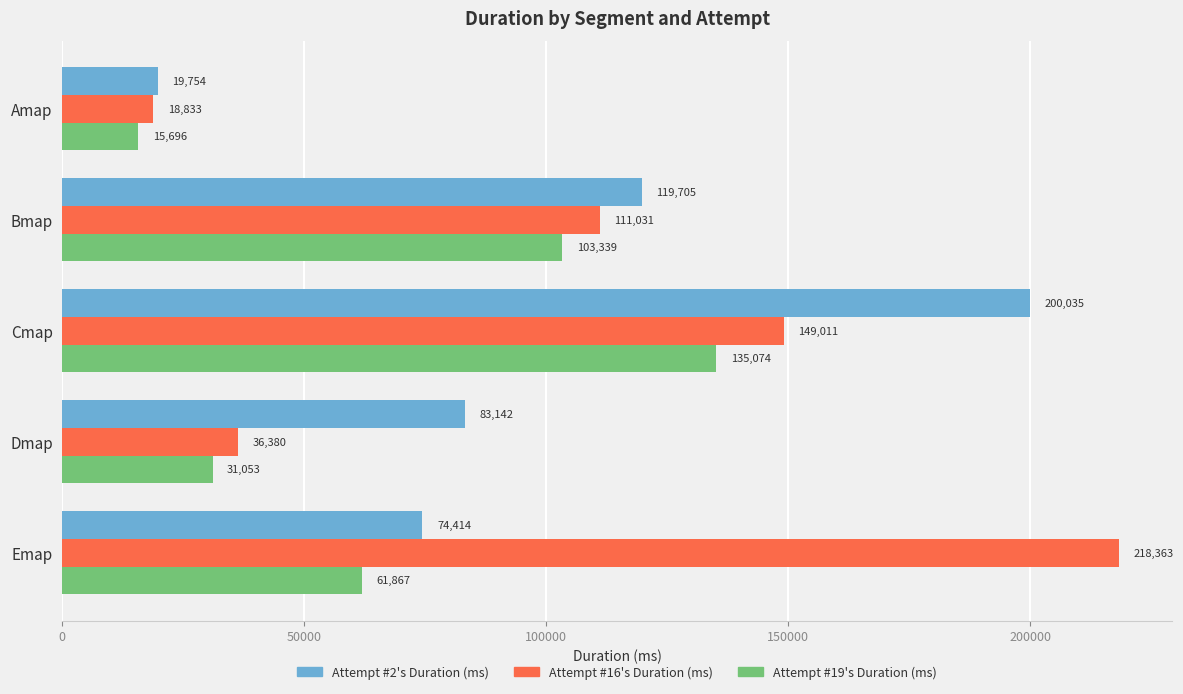

How many Attempt #19's Duration (ms) values are between 31053 and 103339?

3